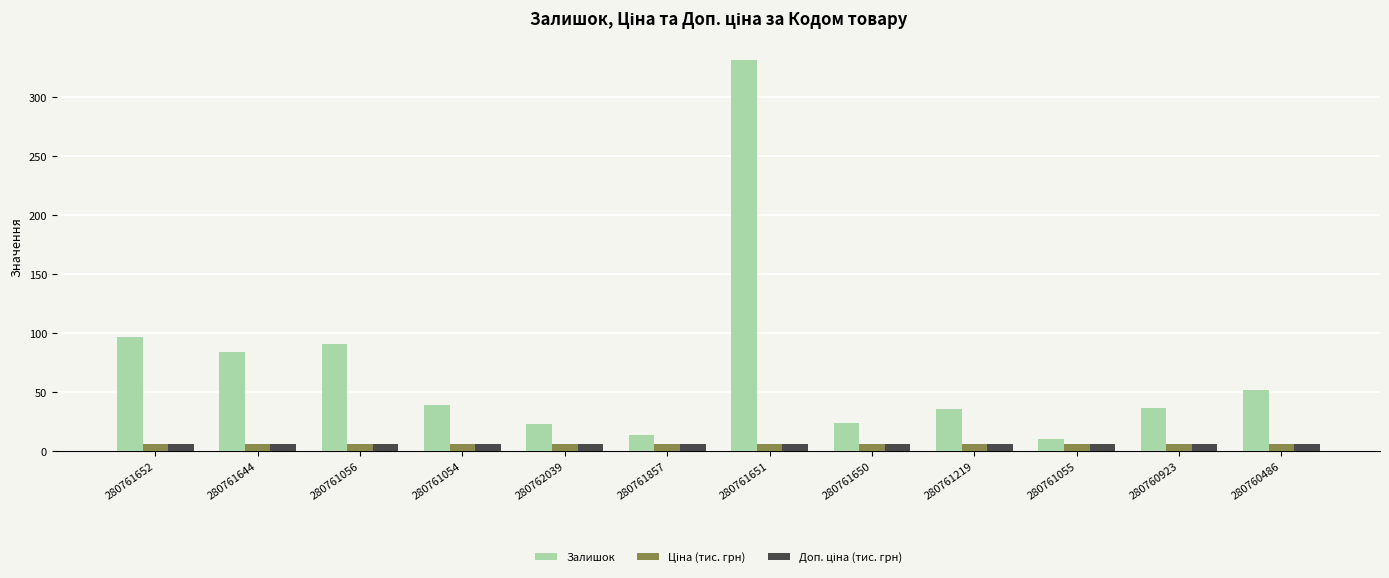

The Залишок series shows 36.0 at 280761219. True or false?

True